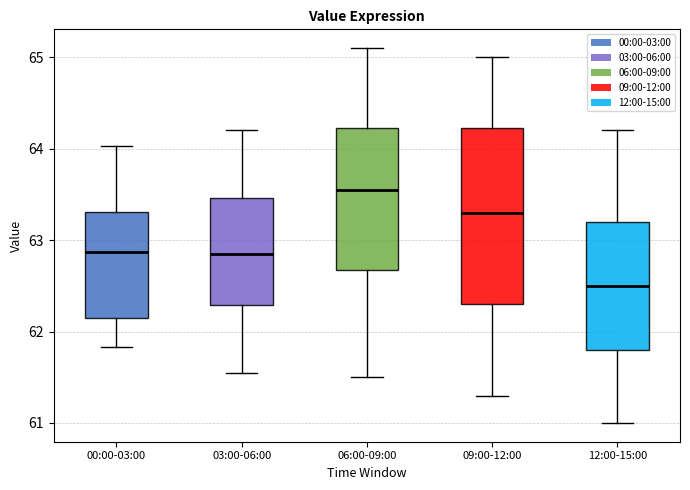

Reading left to right, read every box against the y-axis: the position of its median line, the range the box covers, and the ends of its whiskers. The values are not printed on the chart, so give them approximately, as read against the axis.

00:00-03:00: median 62.9, box 62.2 to 63.3, whiskers 61.8 to 64.0
03:00-06:00: median 62.9, box 62.3 to 63.5, whiskers 61.6 to 64.2
06:00-09:00: median 63.6, box 62.7 to 64.2, whiskers 61.5 to 65.1
09:00-12:00: median 63.3, box 62.3 to 64.2, whiskers 61.3 to 65.0
12:00-15:00: median 62.5, box 61.8 to 63.2, whiskers 61.0 to 64.2